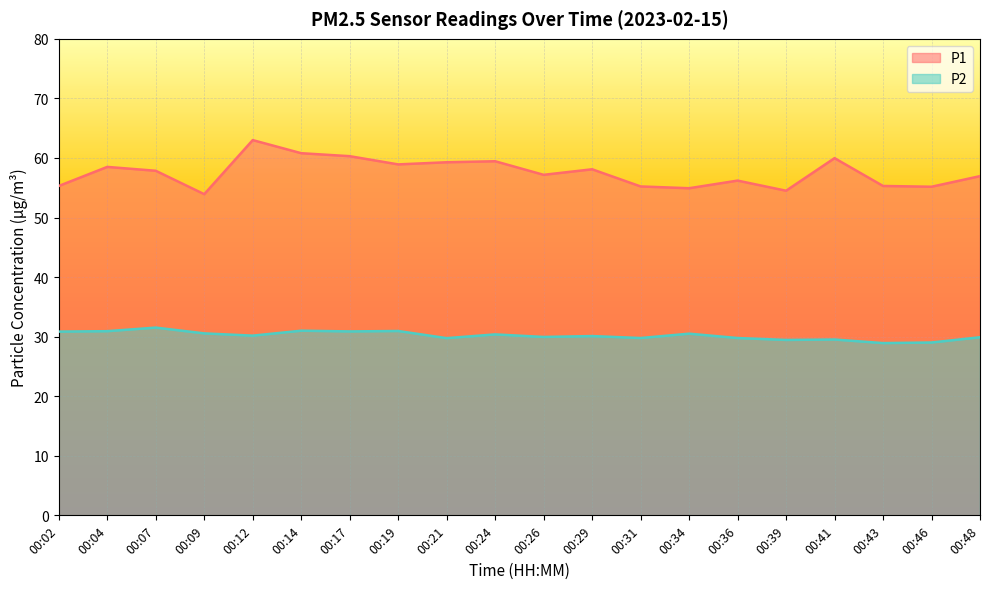

What is the difference between the maximum and second lowest values in the P1 series?

8.5